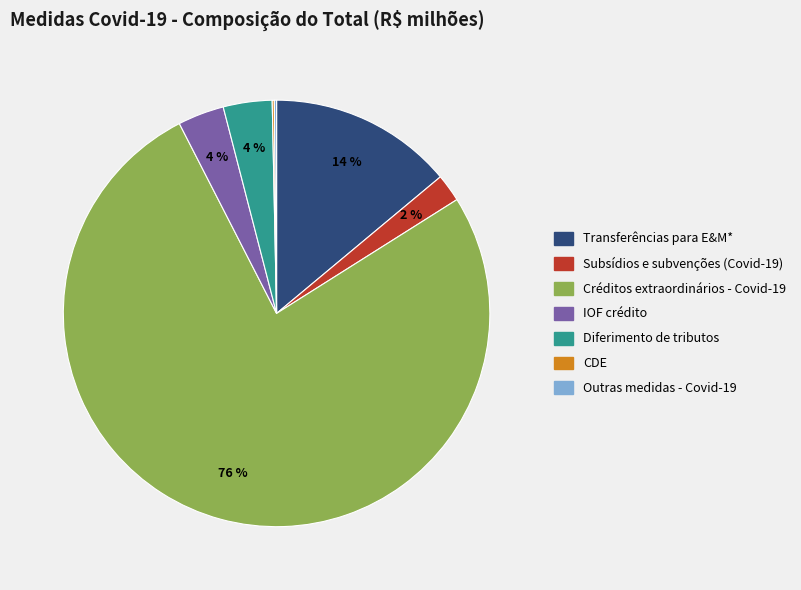

To the nearest percent, what is the average slice percentage?

14%